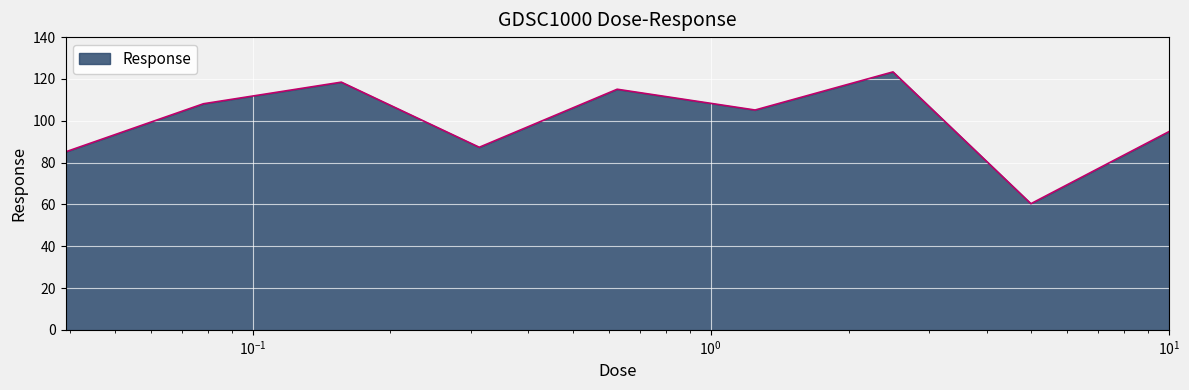

What is the difference between the maximum and minimum values?

63.0